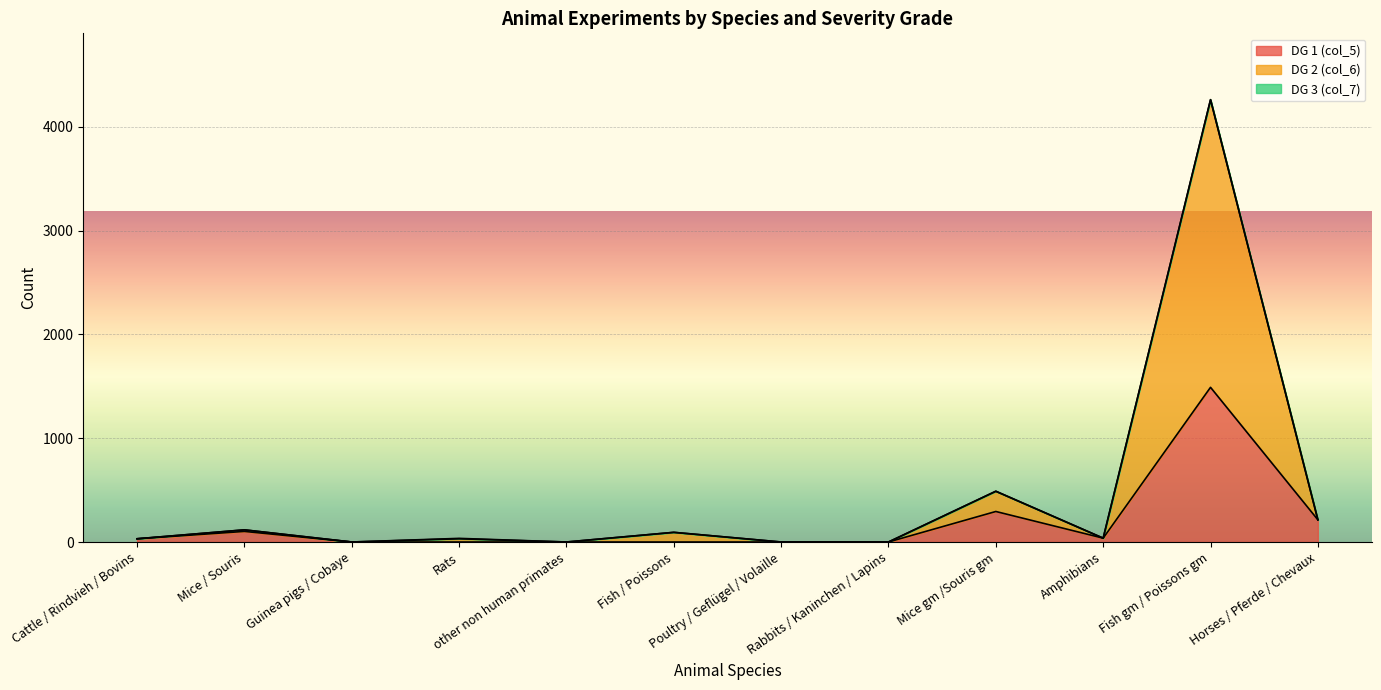

What is the sum of all DG 1 (col_5) values?

2168